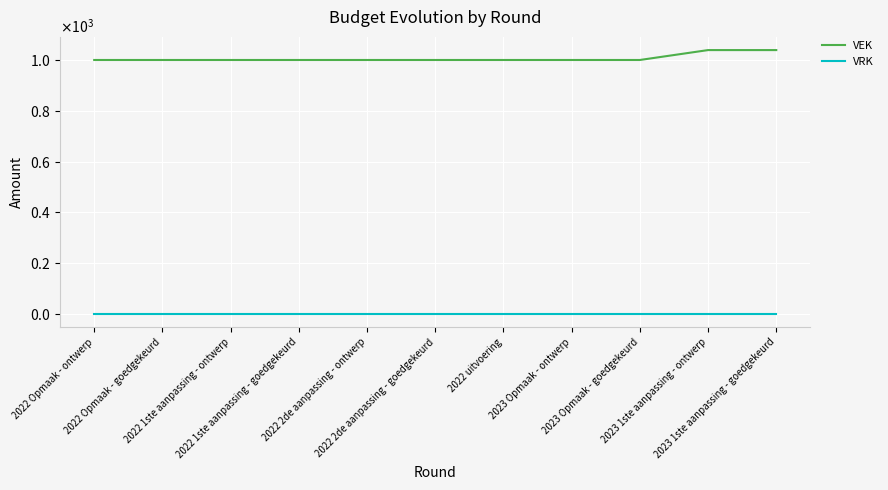

List the series in order of their overall mean, highest first.

VEK, VRK